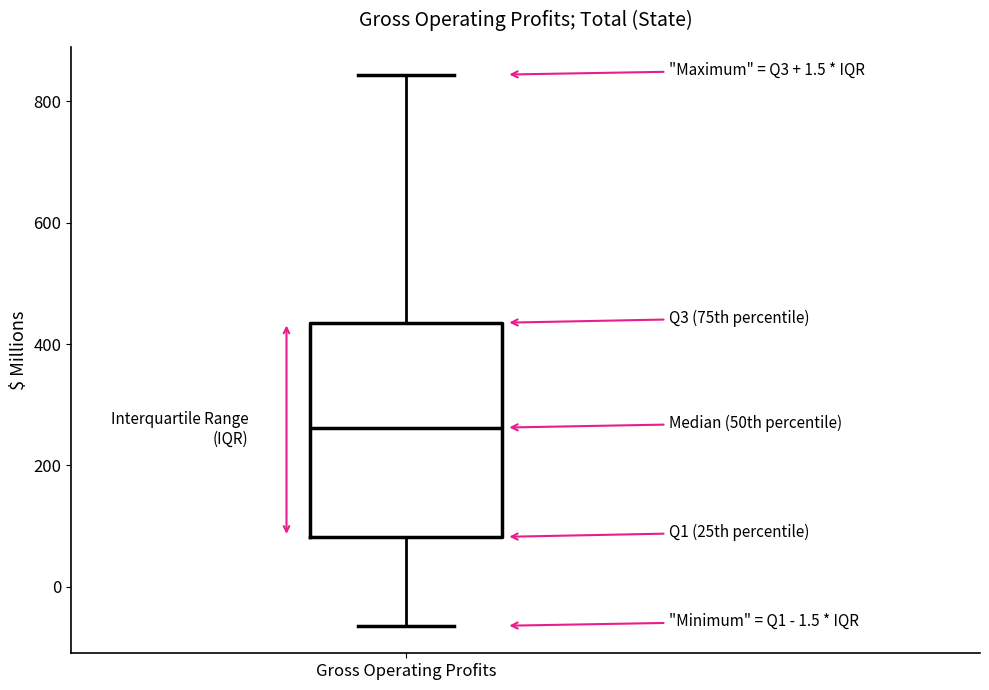

Read this box plot against the y-axis: the position of the median line, the range covered by the box, and the ends of both whiskers. The values are not printed on the chart, so give them approximately, as read against the axis.

median 260, box 80 to 440, whiskers -60 to 840